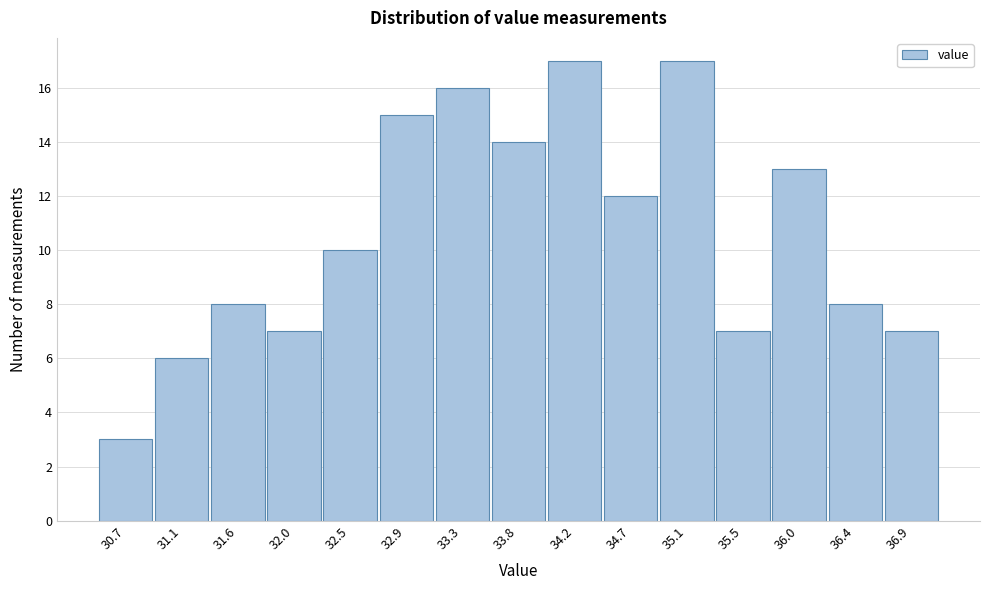

Reading right to left, transcribe all the data shown in this chart.

7	8	13	7	17	12	17	14	16	15	10	7	8	6	3